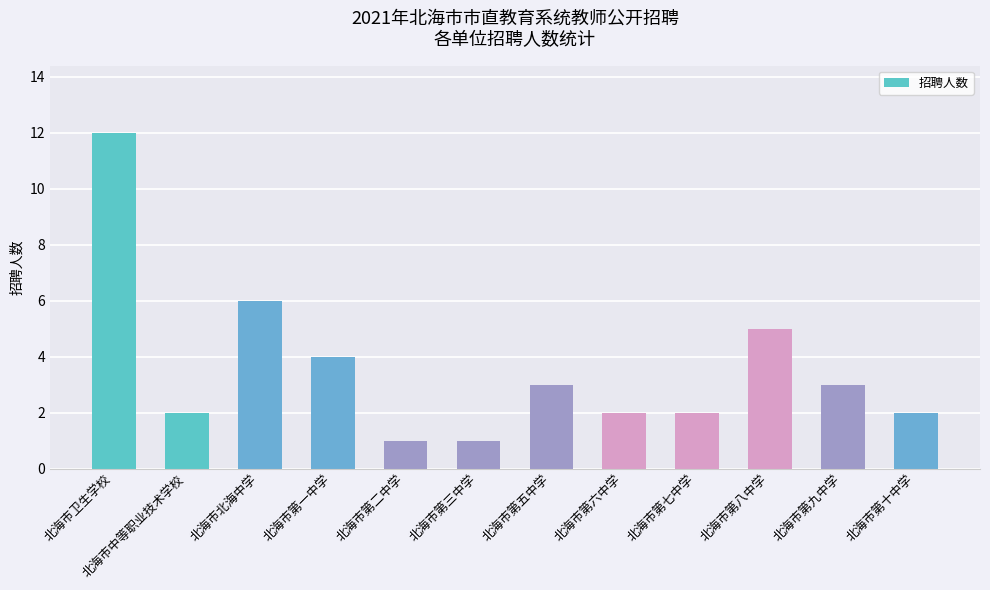

What is the label of the 8th bar from the right?

北海市第二中学